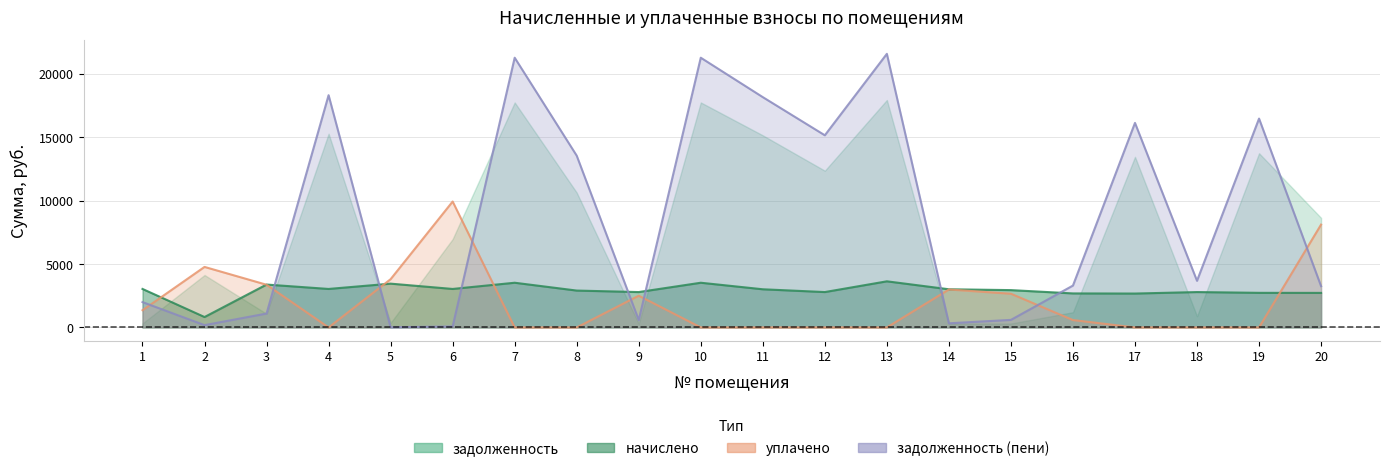

True or false: задолженность_пени has more than 2 interior local peaks.

True